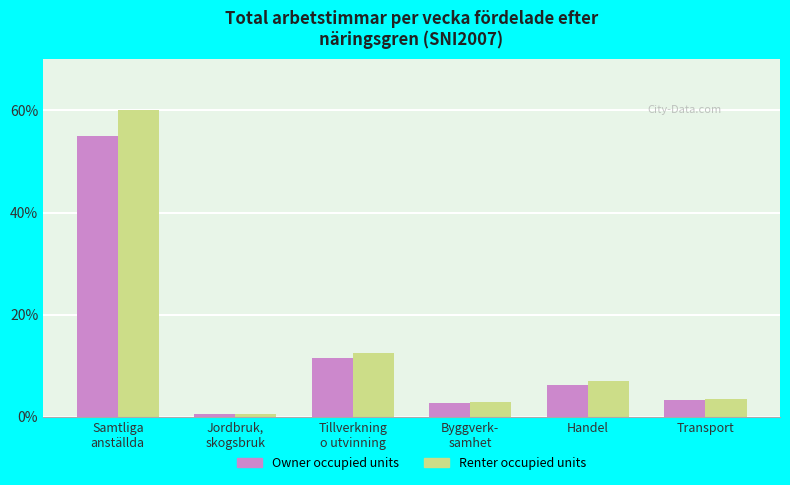

Rank the series by their maximum value, from lowest to highest.

Owner occupied units, Renter occupied units